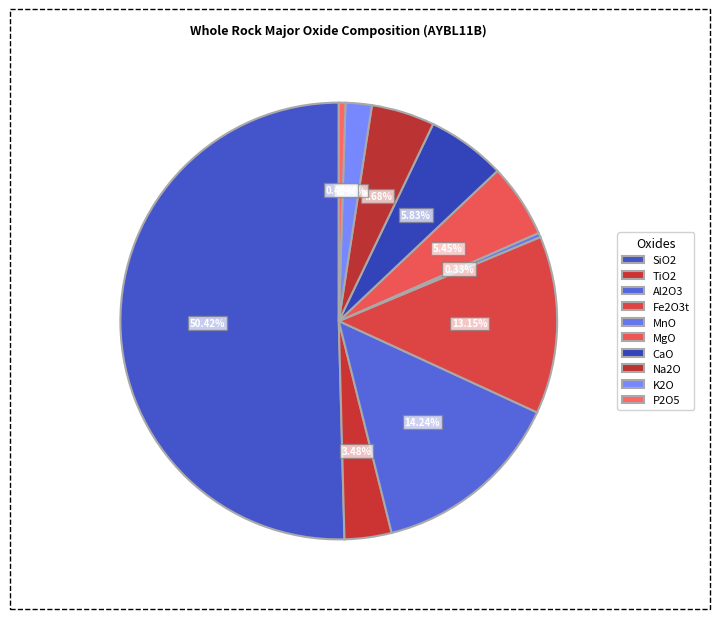

Which has a higher value, Fe2O3t or CaO?

Fe2O3t